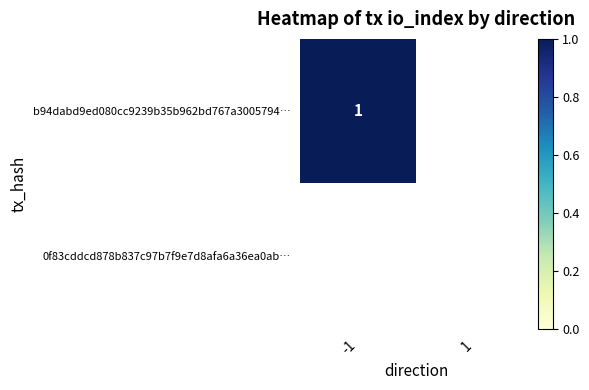

List the labels in order of b94dabd9ed080cc9239b35b962bd767a3005794 value, smallest first.

1, -1